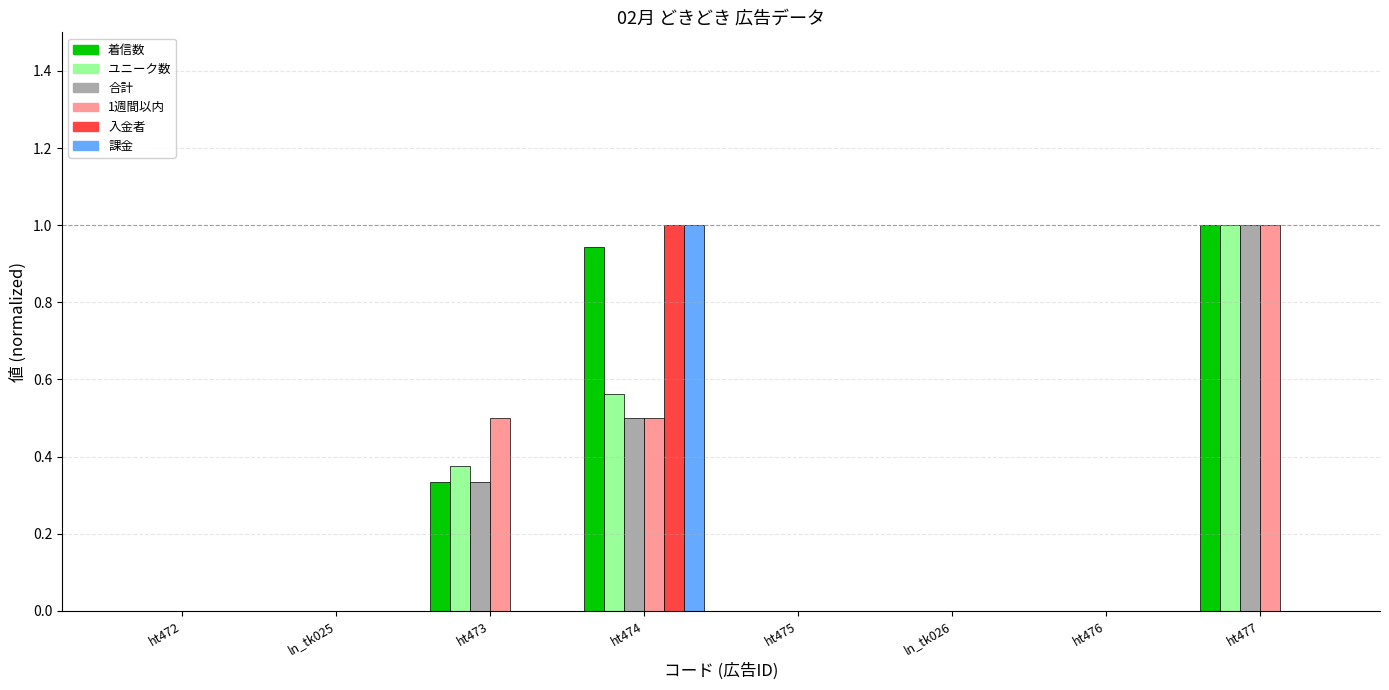

What is the sum of all ユニーク数 values?

1.9